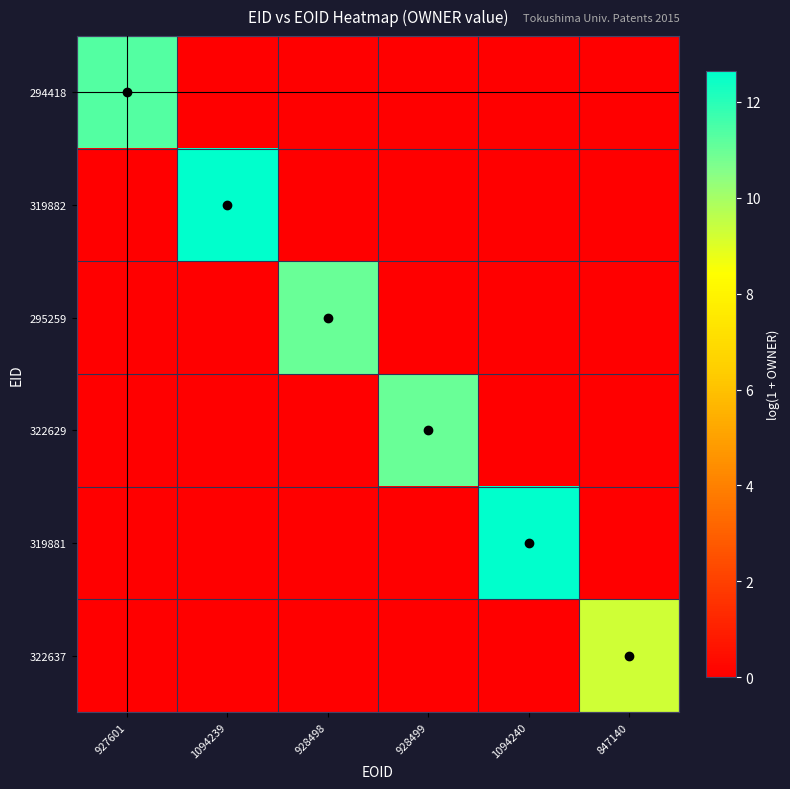

Which label corresponds to the largest value in the chart?

1094239